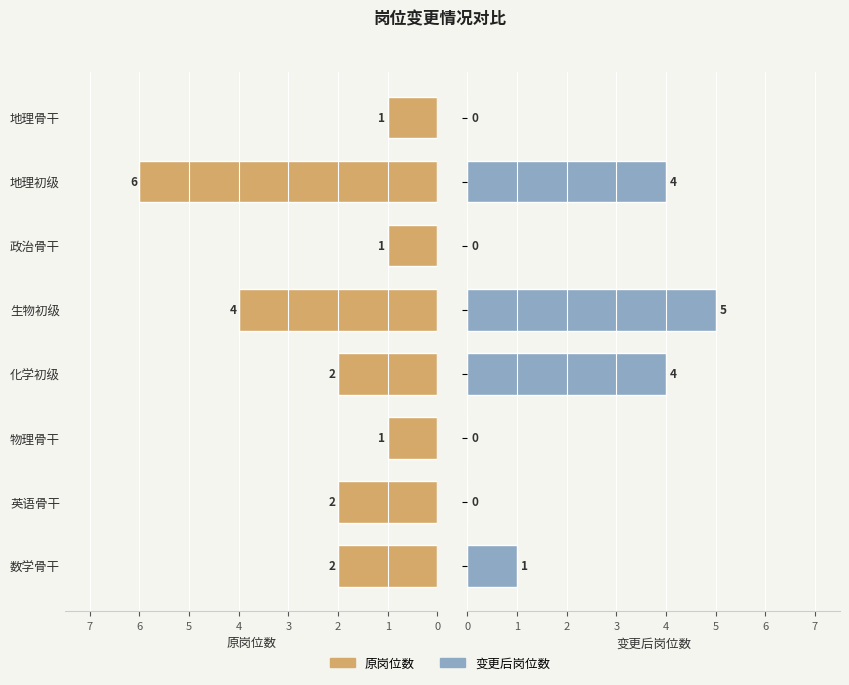

What is the difference between the maximum and second lowest values in the 变更后岗位数 series?

5